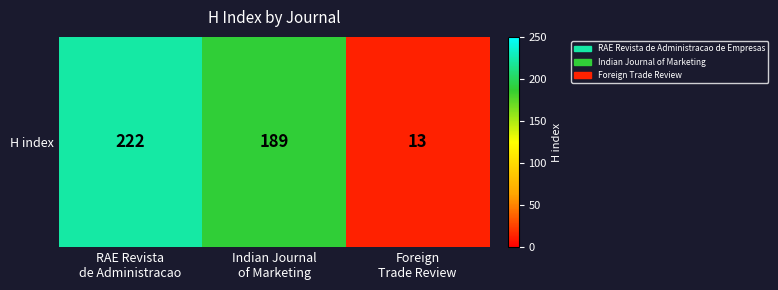

What is the change in value from Indian Journal
of Marketing to Foreign
Trade Review?

-176